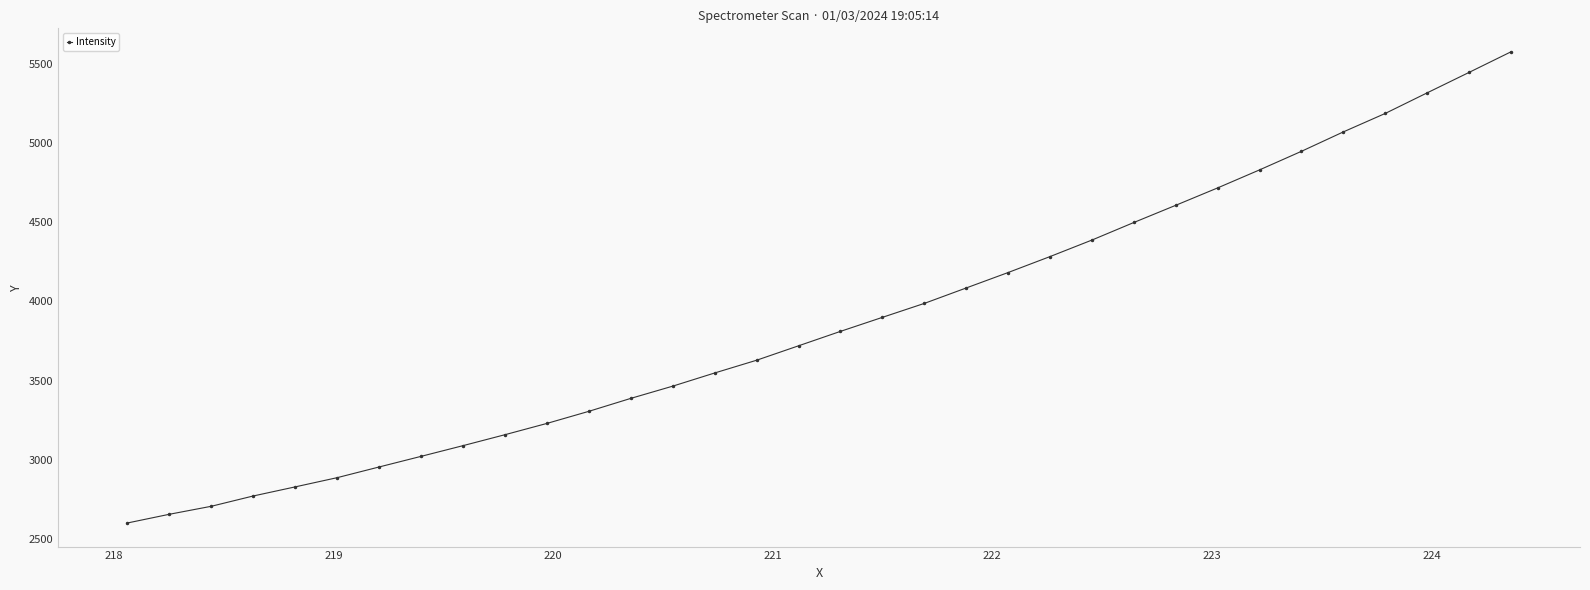

Does the chart display data point markers on the line(s)?

Yes